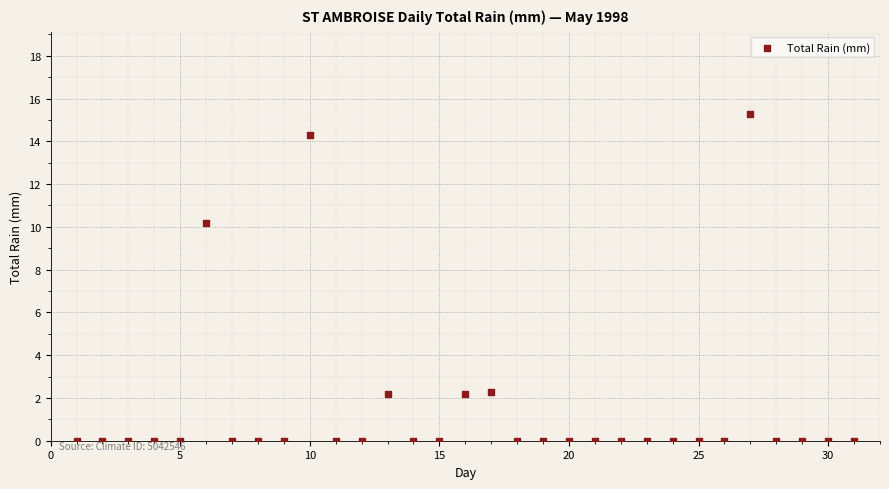

What Y value in the scatter plot is closest to 7?

10.2